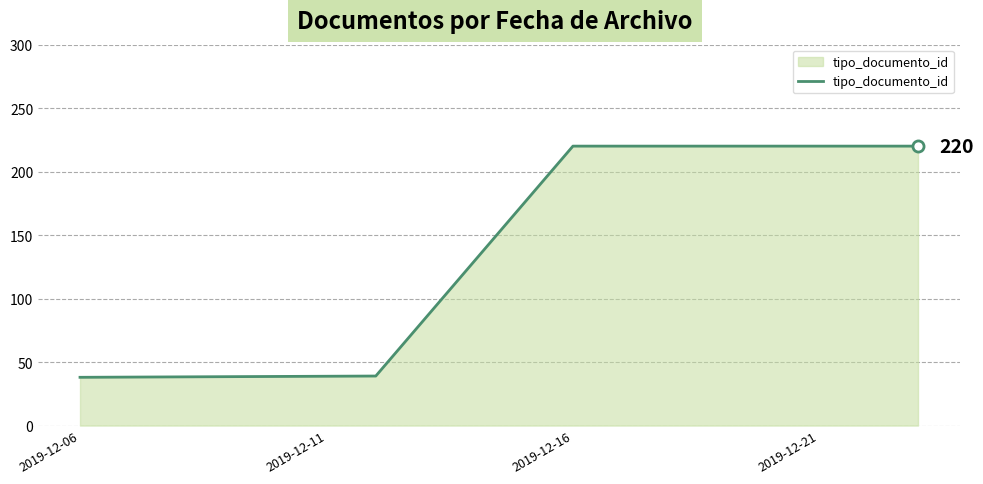

What is the average value?

129